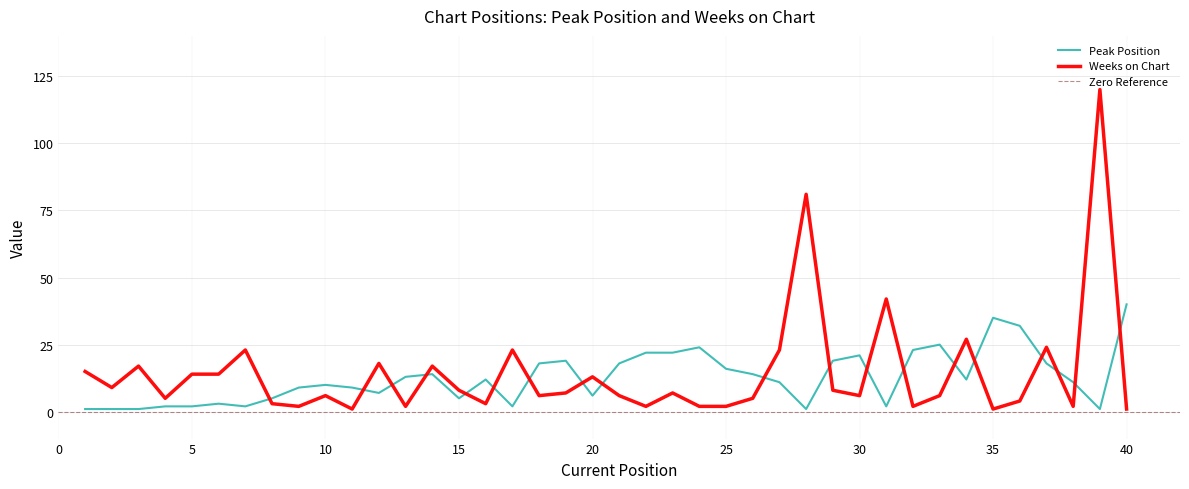

The value of Peak Position at 32 is 23. True or false?

True